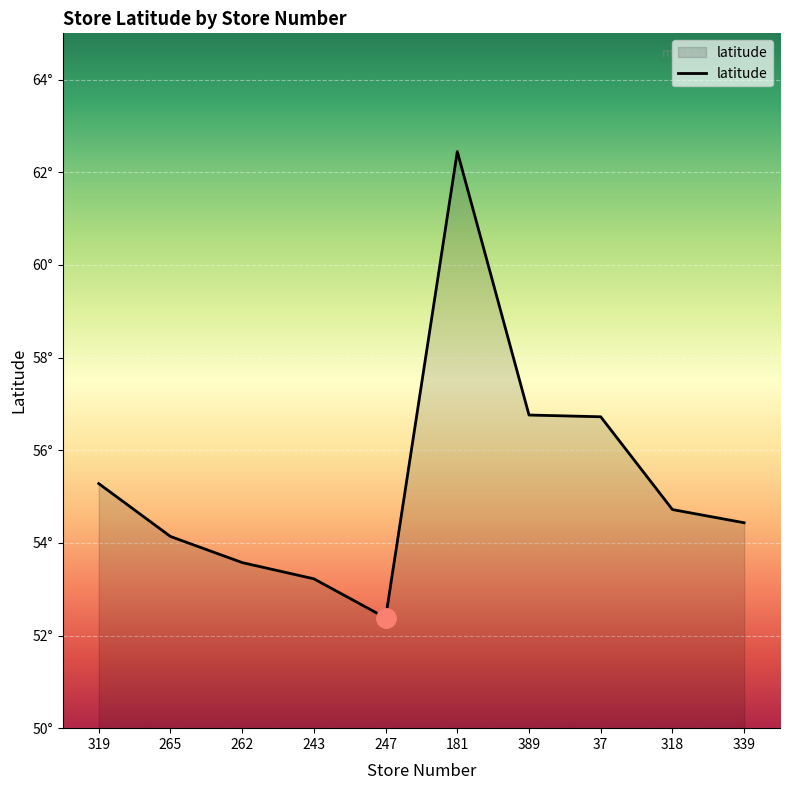

Does the chart display data point markers on the line(s)?

No